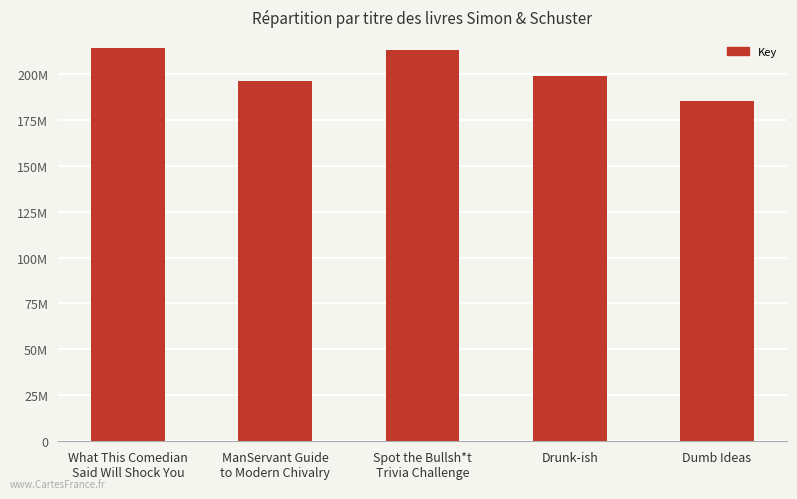

Are the bars horizontal?

No